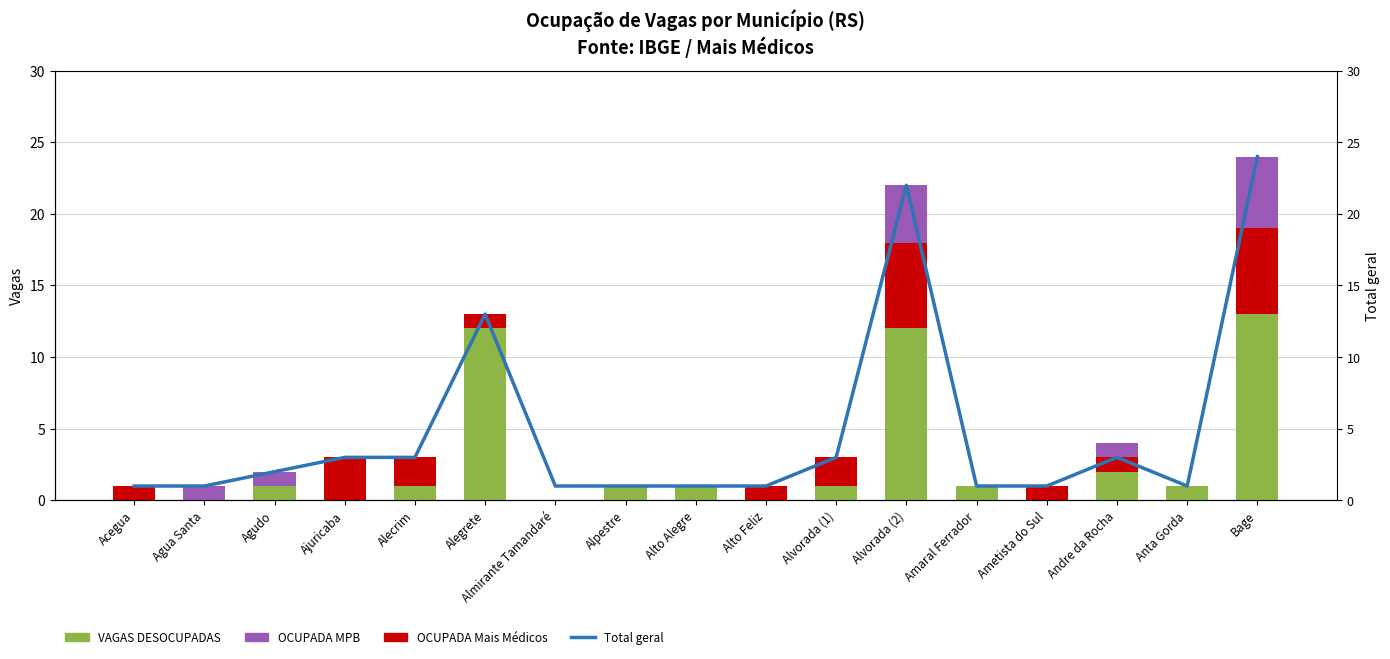

How many values in the OCUPADA MPB series exceed 0?

5